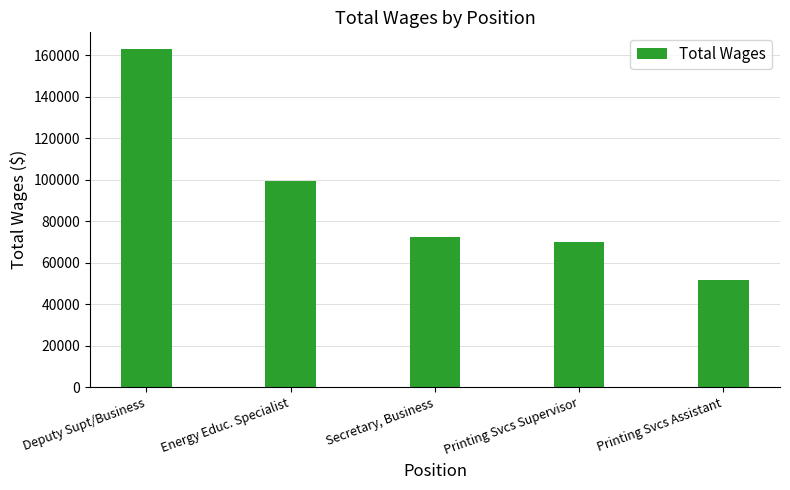

Is it true that the value at Energy Educ. Specialist is 99132?

True